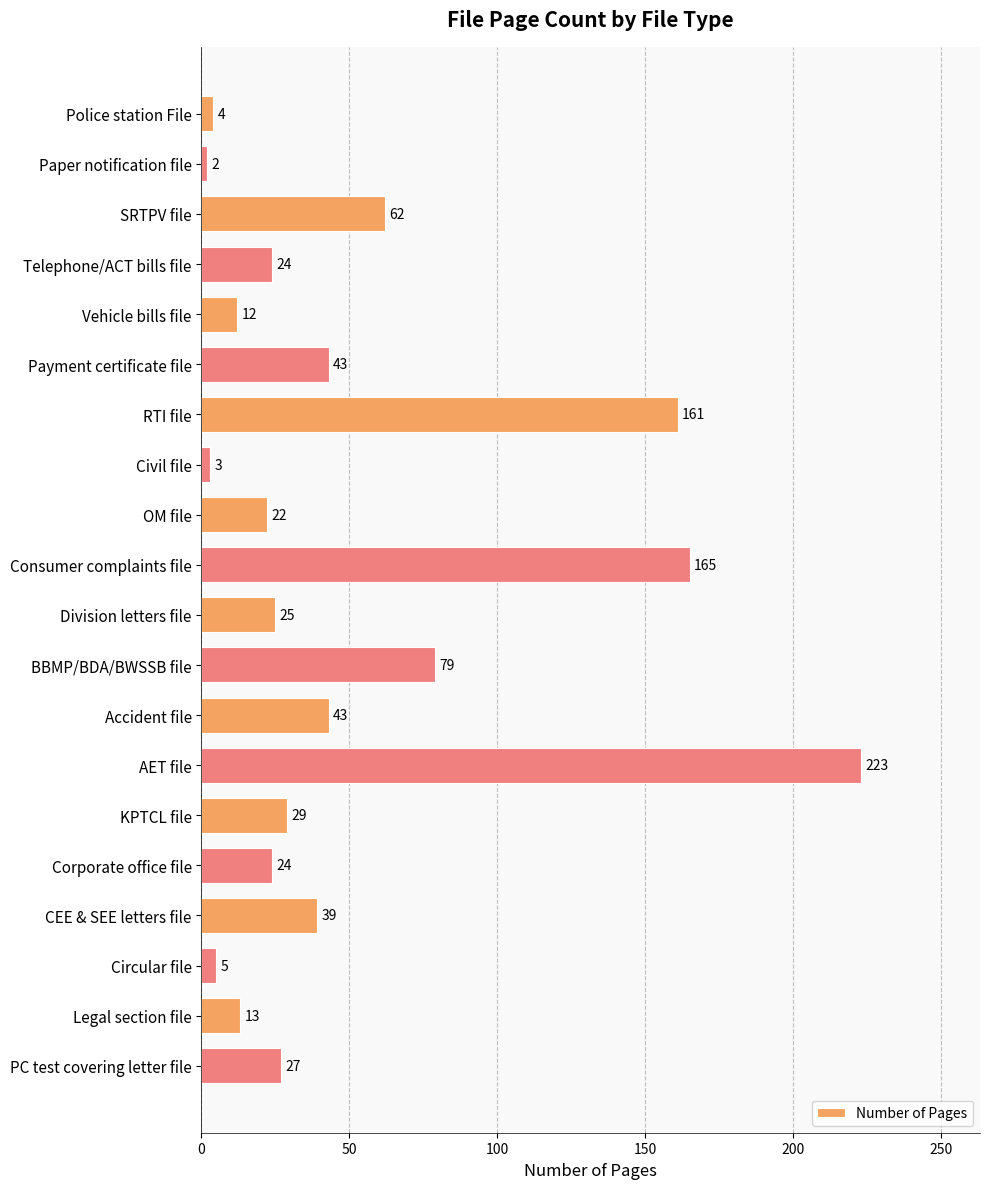

Is it true that the value at Division letters file is 25?

True